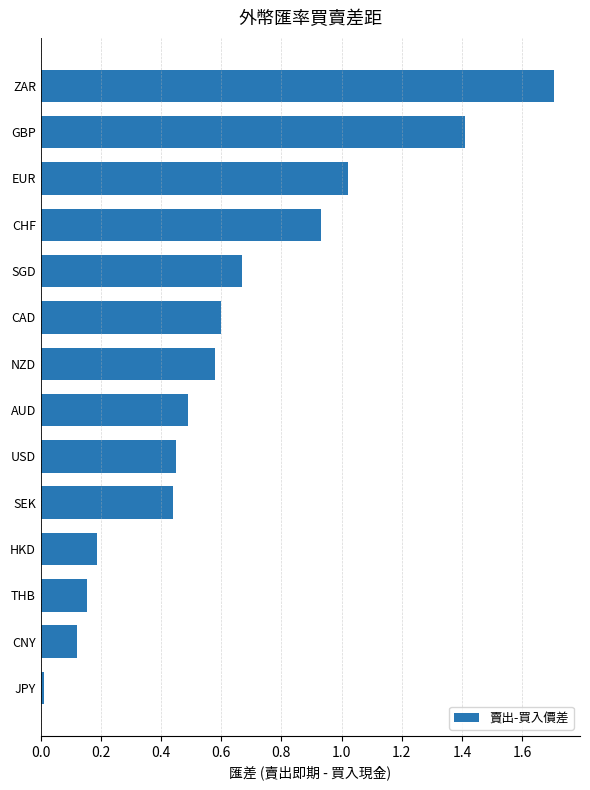

What is the value of the 1st bar from the top?

1.7